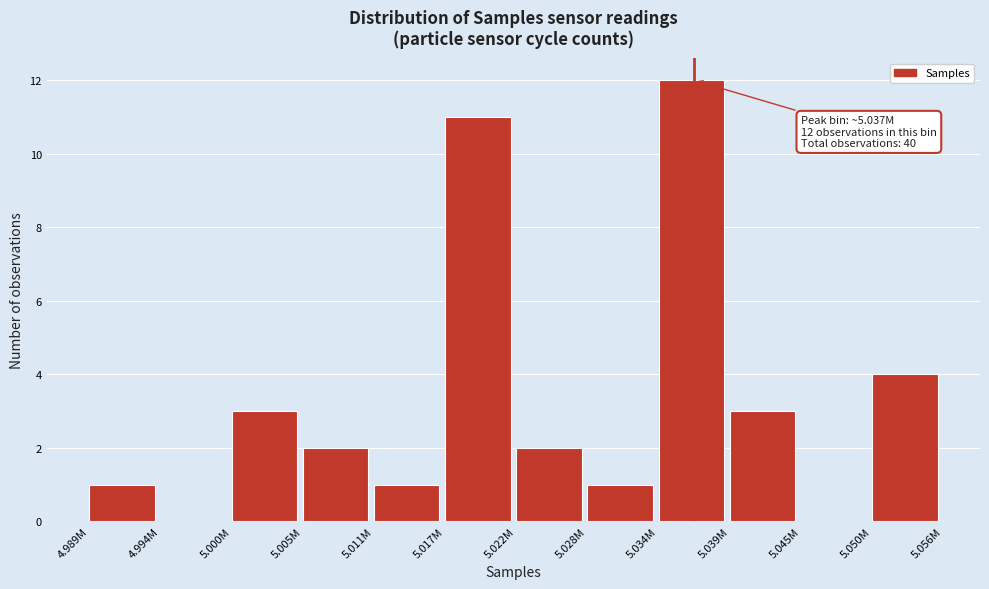

Reading right to left, what are all the values shown in this chart?

5.050M=4	5.045M=0	5.039M=3	5.034M=12	5.028M=1	5.022M=2	5.017M=11	5.011M=1	5.005M=2	5.000M=3	4.994M=0	4.989M=1